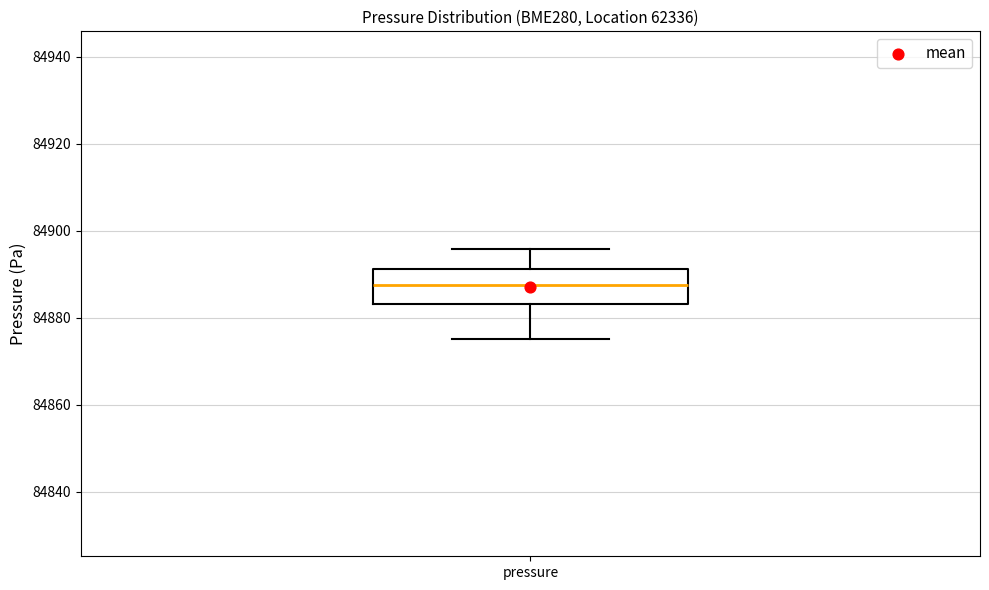

Transcribe this box plot: give where the median line is, the range the box spans, and where the two whiskers end, as read against the y-axis. The values are not printed on the chart, so give them approximately, as read against the axis.

median 84888, box 84884 to 84892, whiskers 84876 to 84896